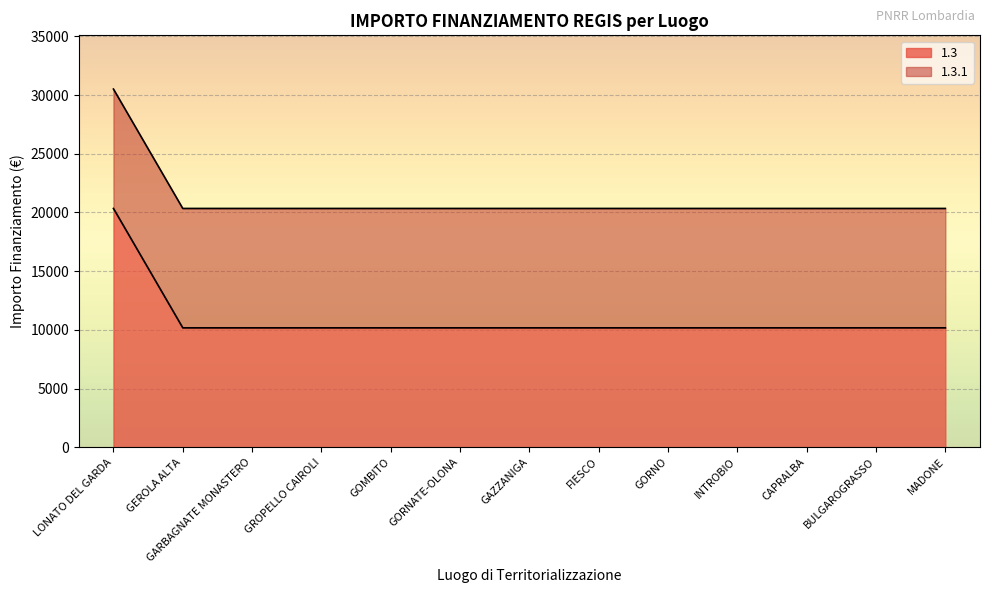

At which category does the chart reach its minimum across all series?

GEROLA ALTA